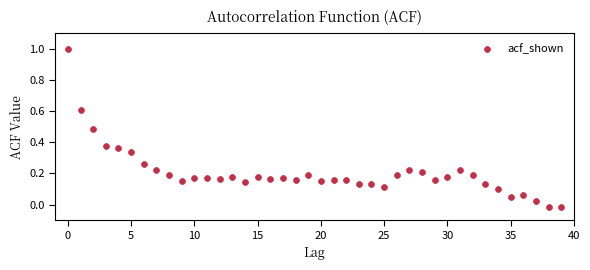

What is the range of Y values (max minus min)?

1.0